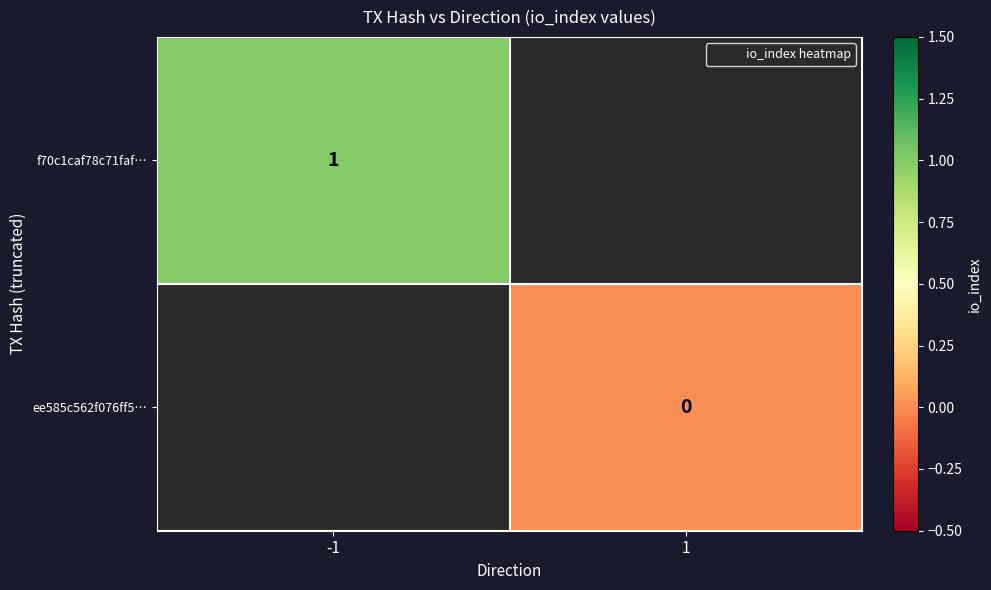

The value of f70c1caf78c71faf… at -1 is 1. True or false?

True